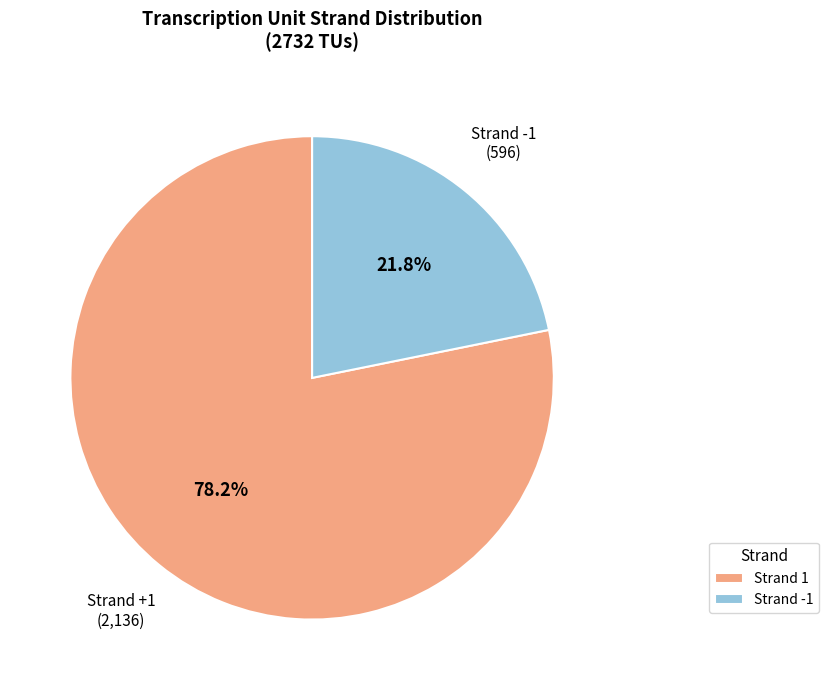

To the nearest percent, what is the average slice percentage?

50%